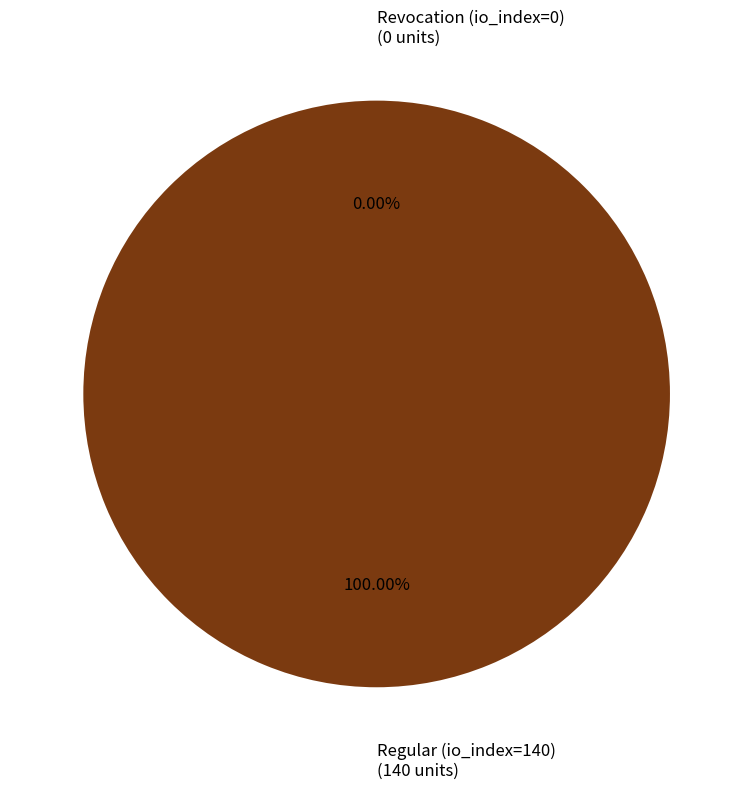

To the nearest percent, what is the difference between the Revocation (io_index=0) and Regular (io_index=140) slice percentages?

100%